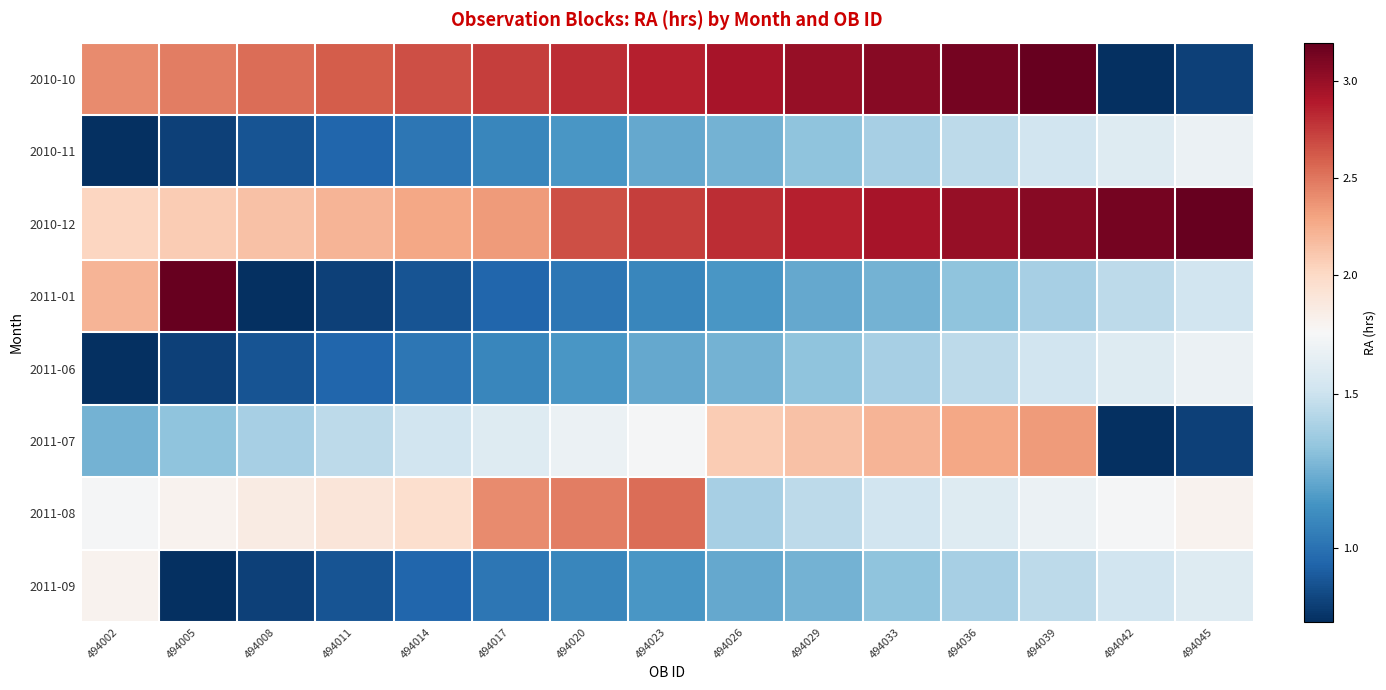

Rank the series by their maximum value, from lowest to highest.

2010-11, 2011-06, 2011-09, 2011-07, 2011-08, 2010-10, 2010-12, 2011-01